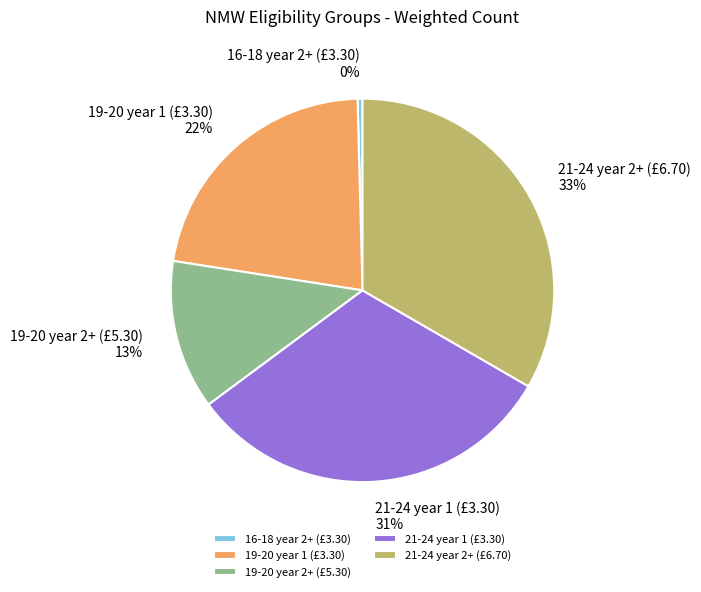

Approximately how many times larger is the value at 19-20 year 1 (£3.30) compared to 16-18 year 2+ (£3.30)?

53.6